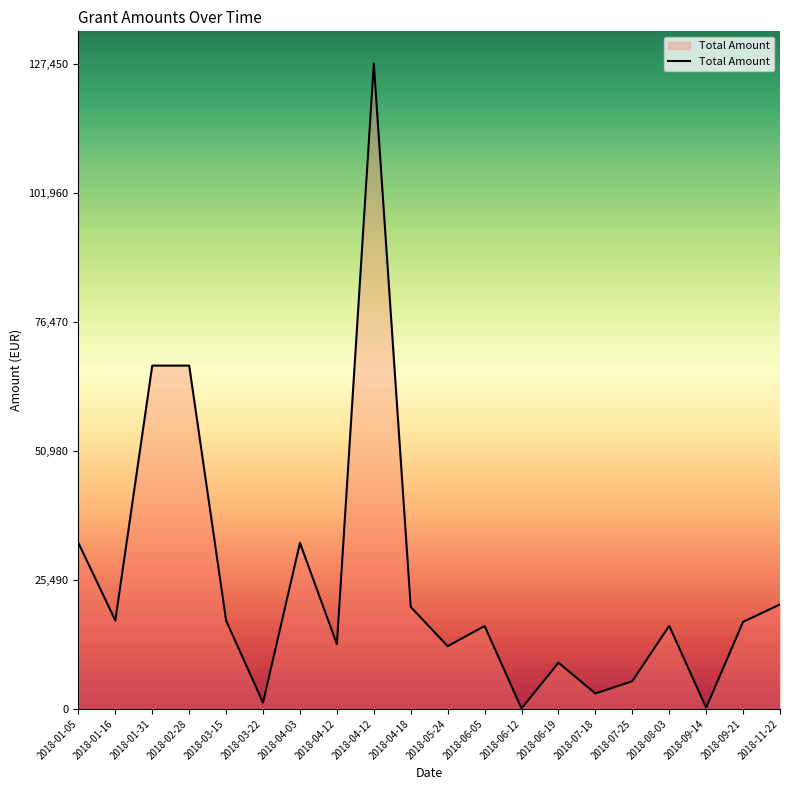

Is this an area chart (filled region under the line)?

Yes